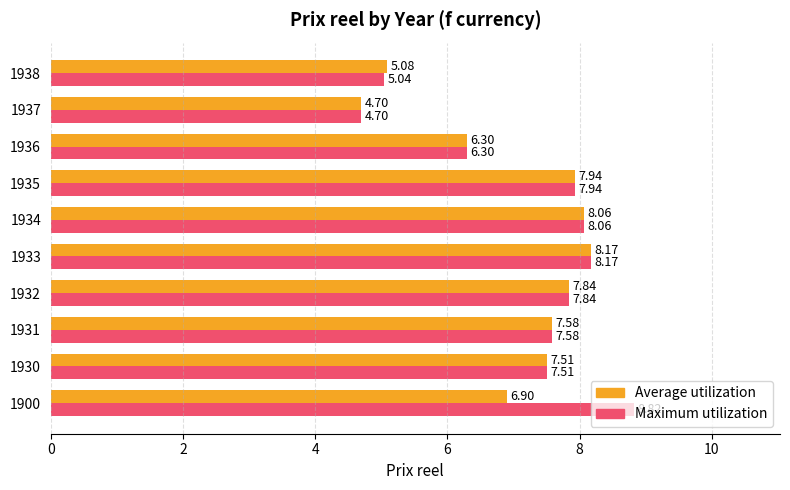

What is the difference between the maximum and minimum values in the Average utilization series?

3.5